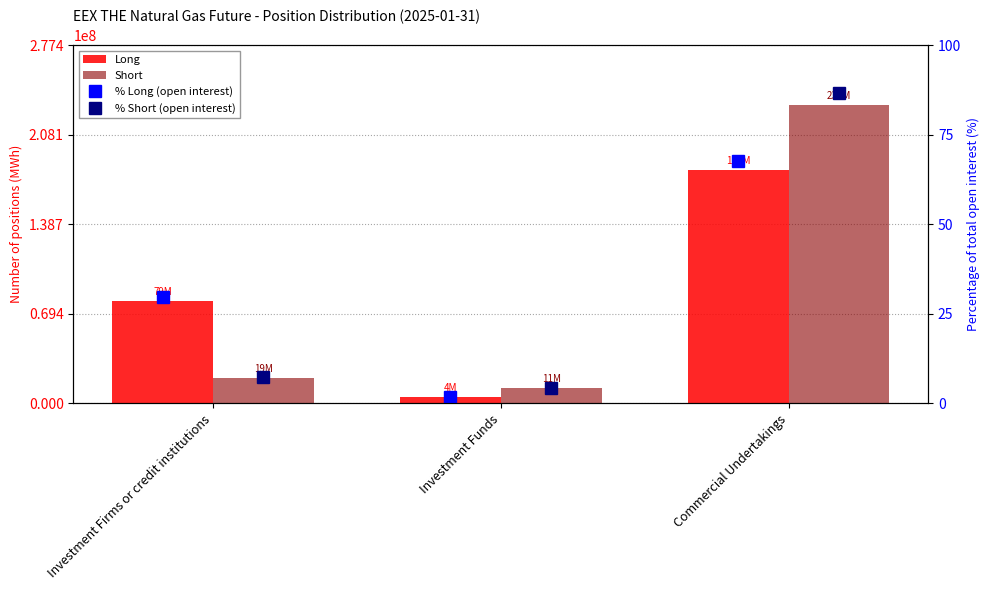

At which category is the sum across all series the highest?

Commercial Undertakings